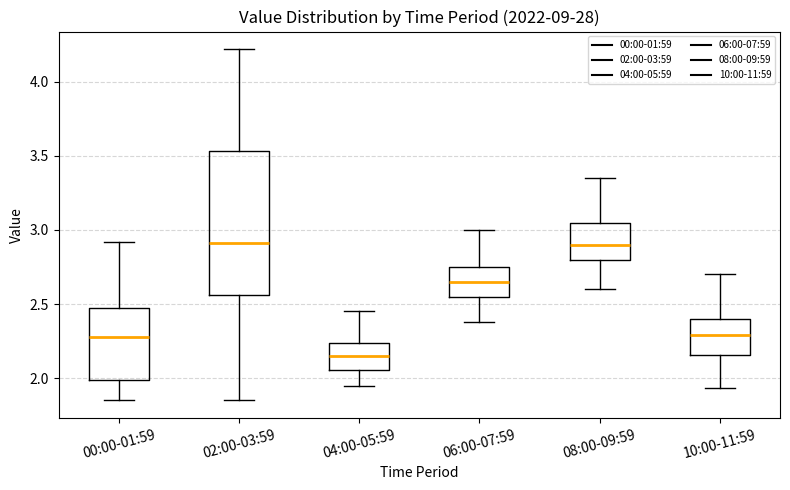

Where is the upper edge of the box for 04:00-05:59 on the y-axis? The values are not printed on the chart, so give them approximately, as read against the axis.

2.25